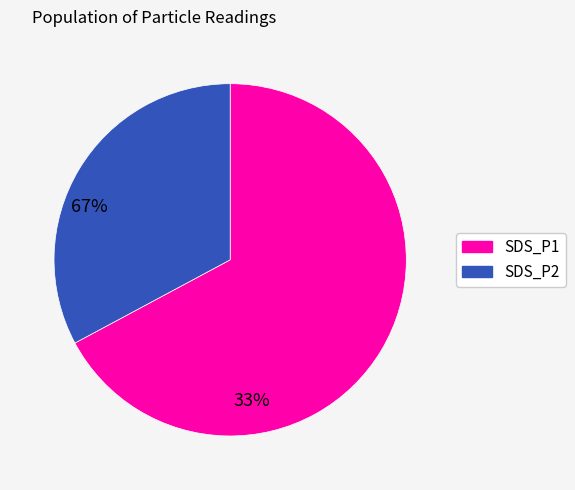

Rank the categories by value from highest to lowest.

SDS_P1, SDS_P2